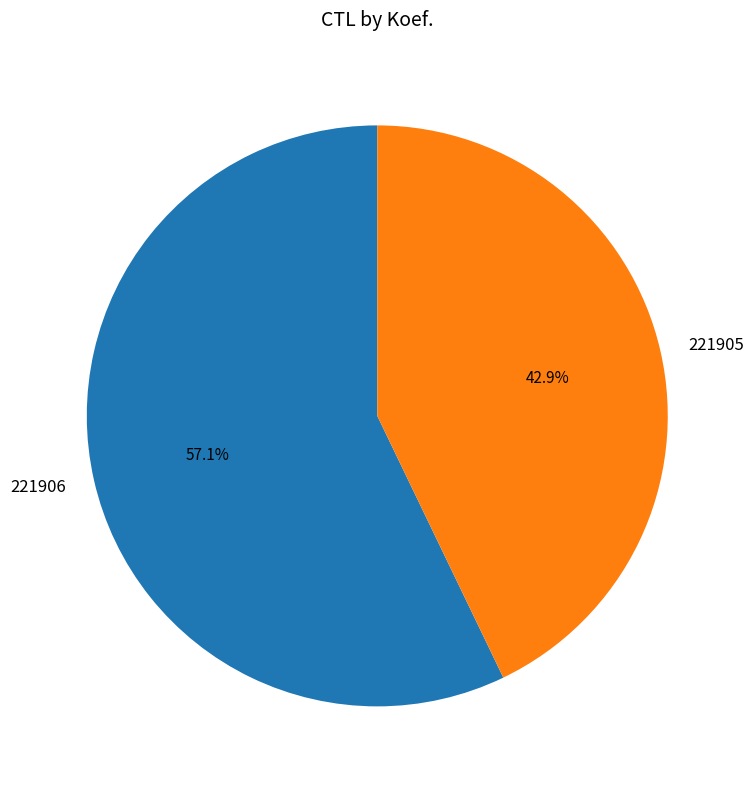

To the nearest percent, what is the average slice percentage?

50%